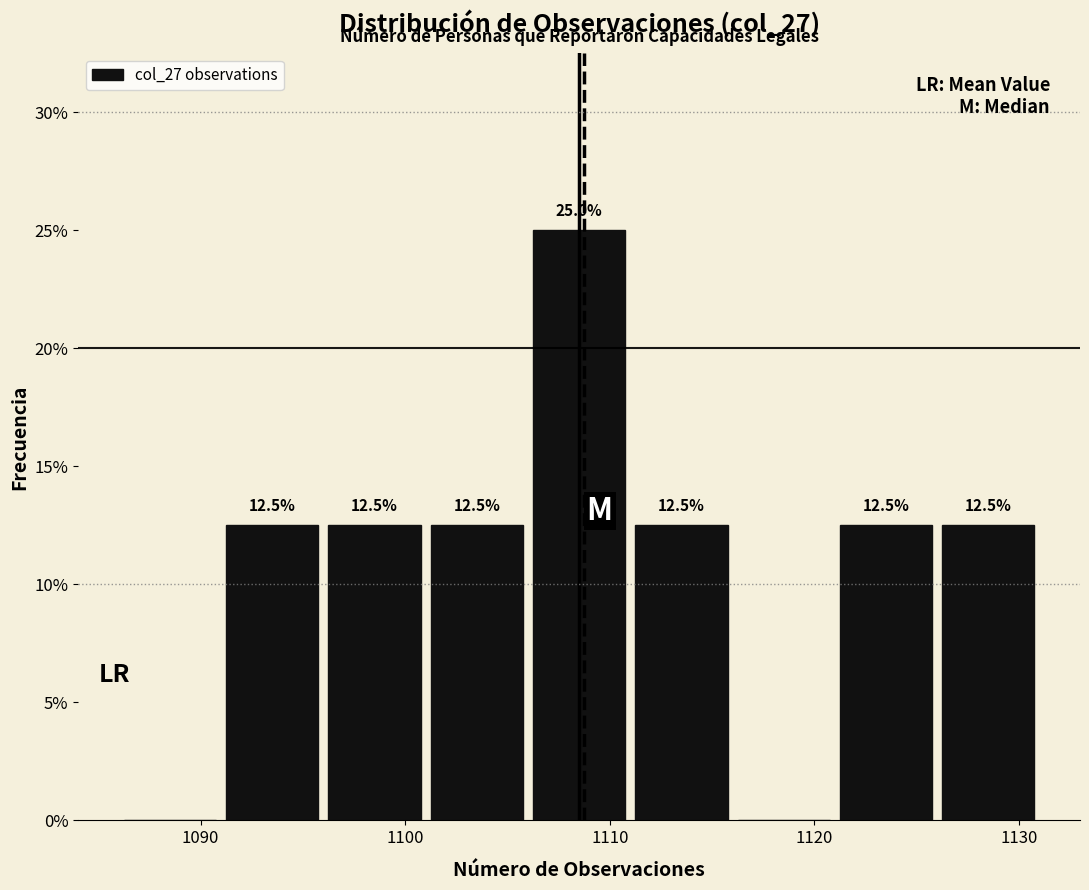

Which range on the x-axis has the tallest bar?

1106 to 1111